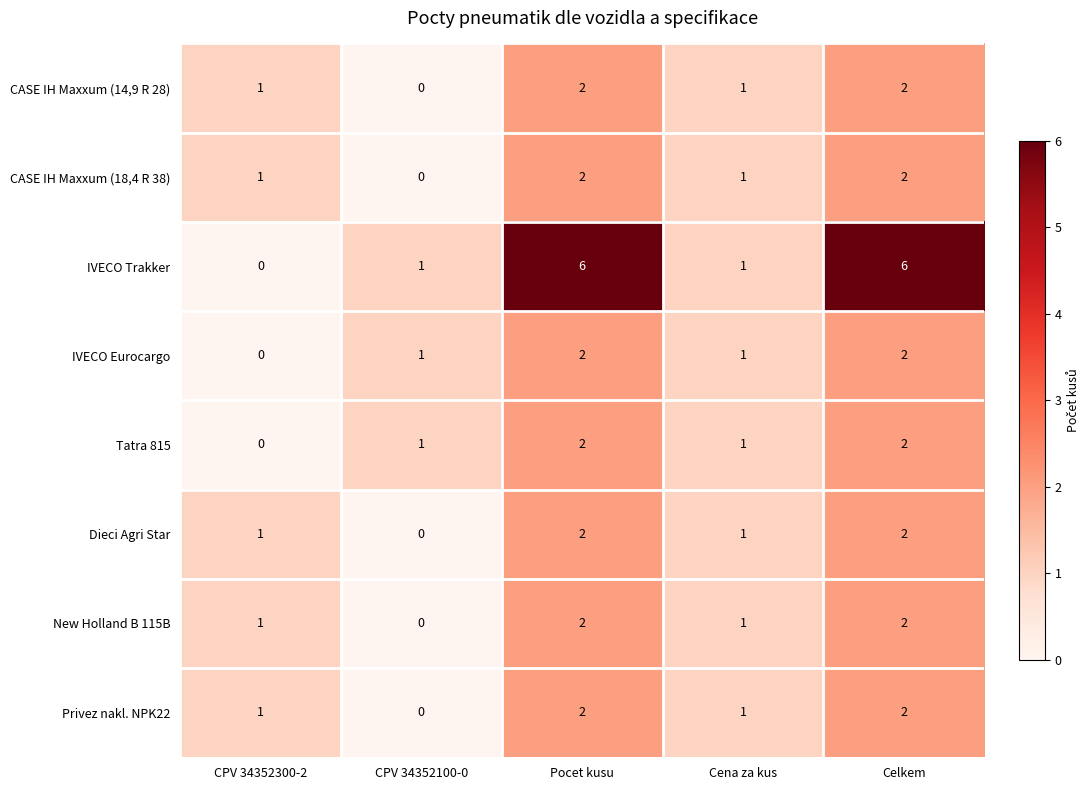

Which series has the widest spread of values?

IVECO Trakker